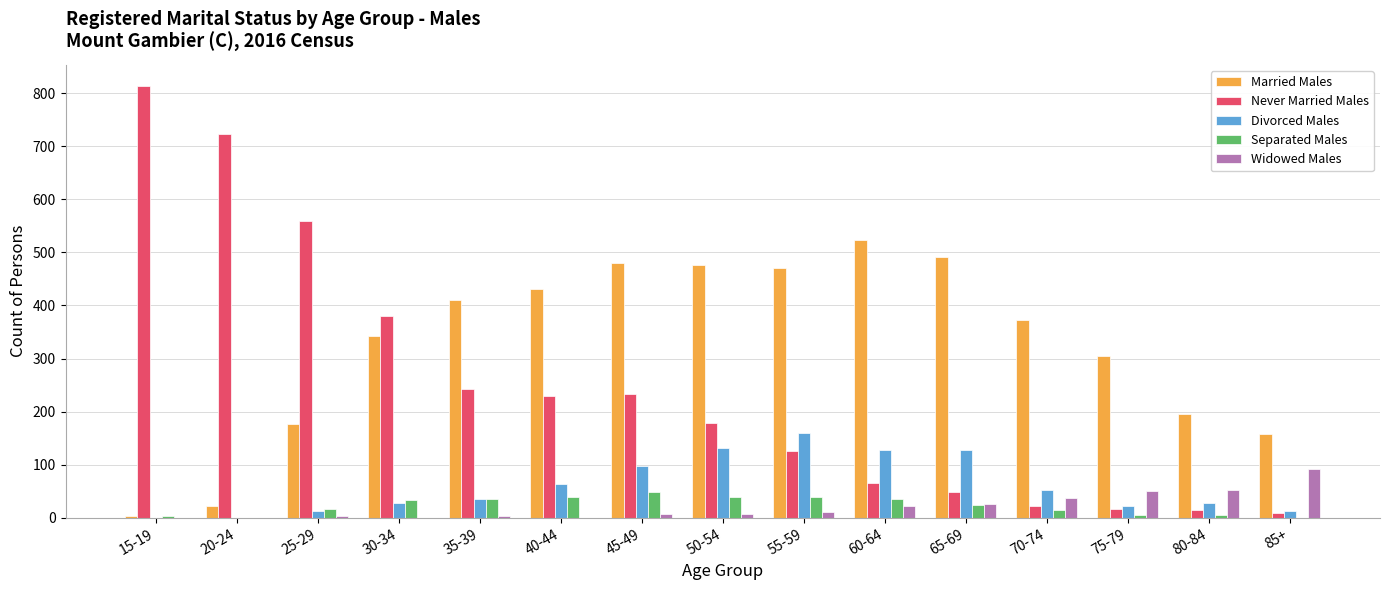

How many groups of bars are there?

15